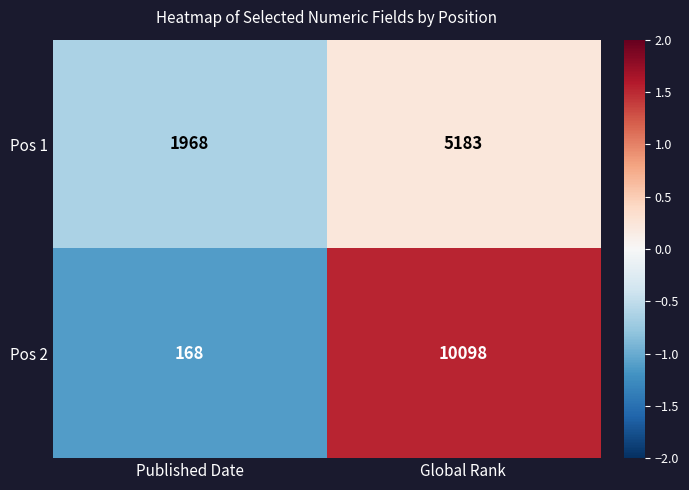

How many series are shown in this chart?

2